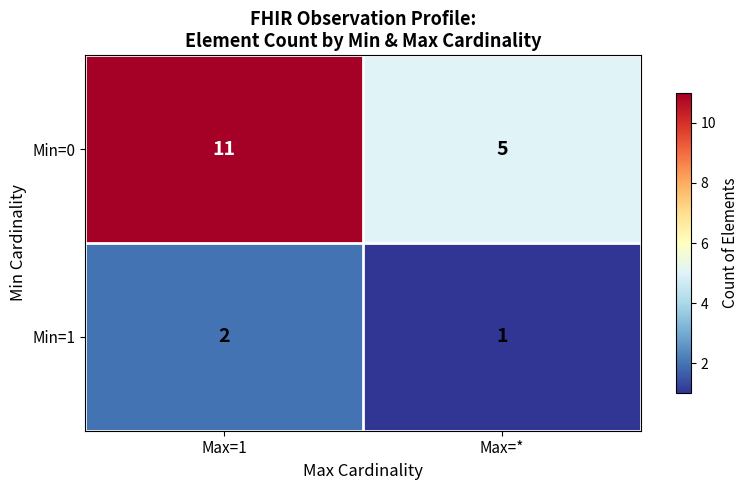

Where is Min=1 nearest to the value 1?

Max=*